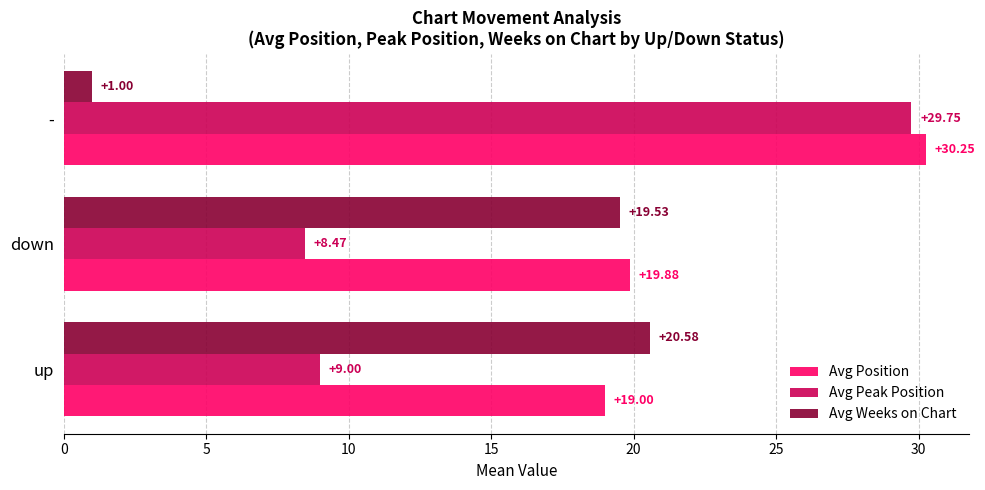

Which series has the widest spread of values?

Avg Peak Position